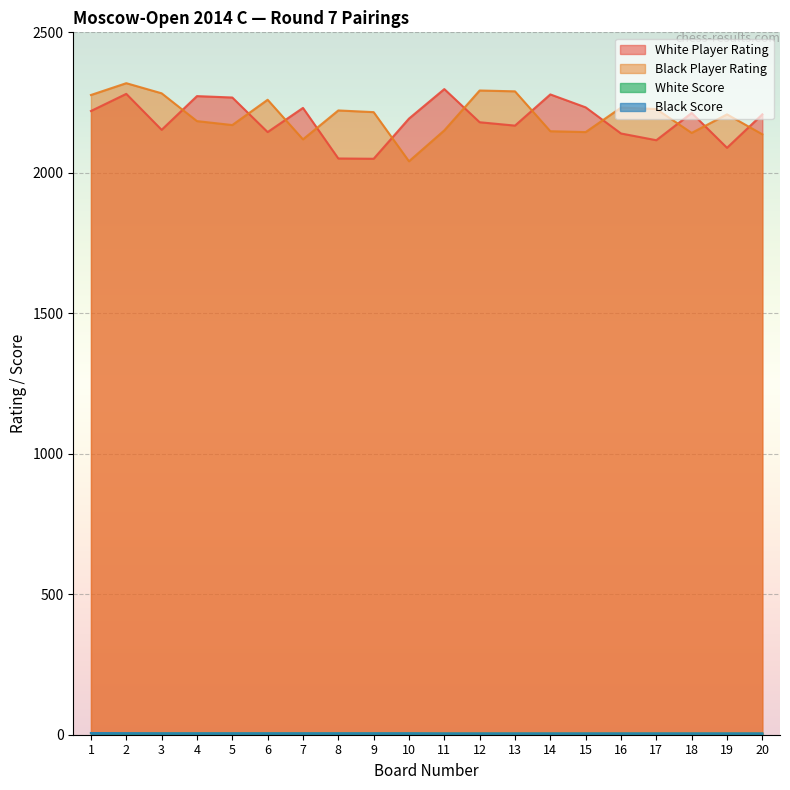

How many data points in White Player Rating are less than 2208?

10